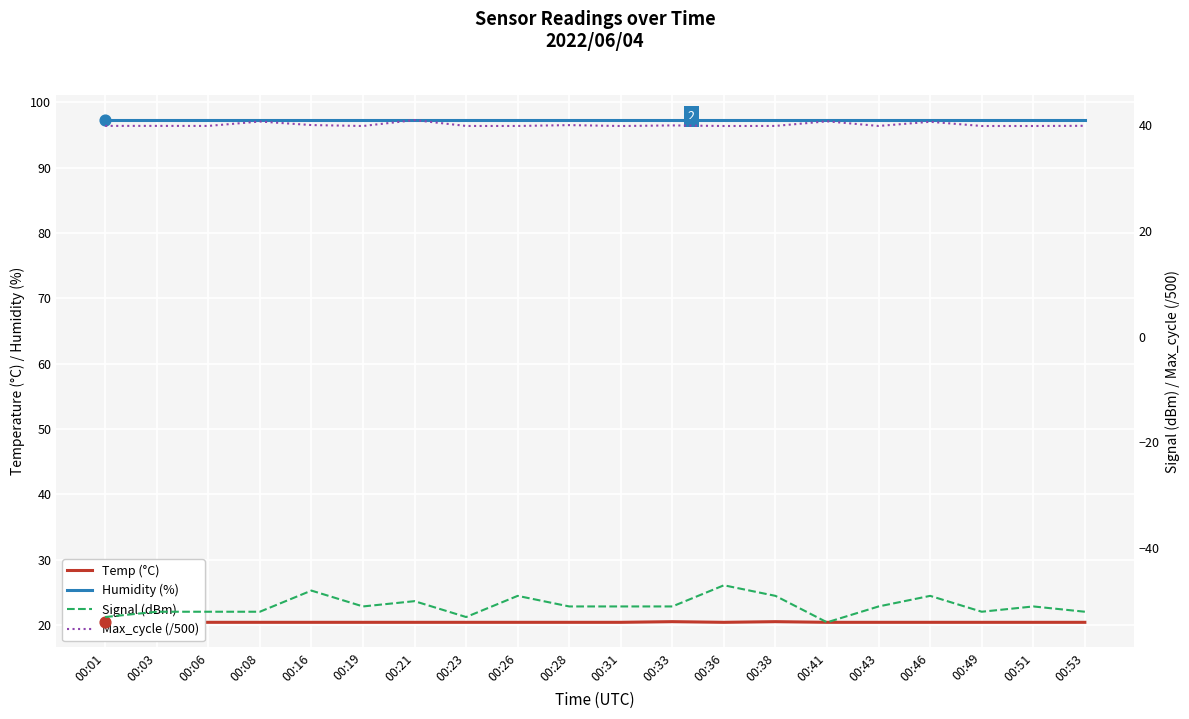

Which series has the largest Y range (max minus min)?

Signal (dBm)